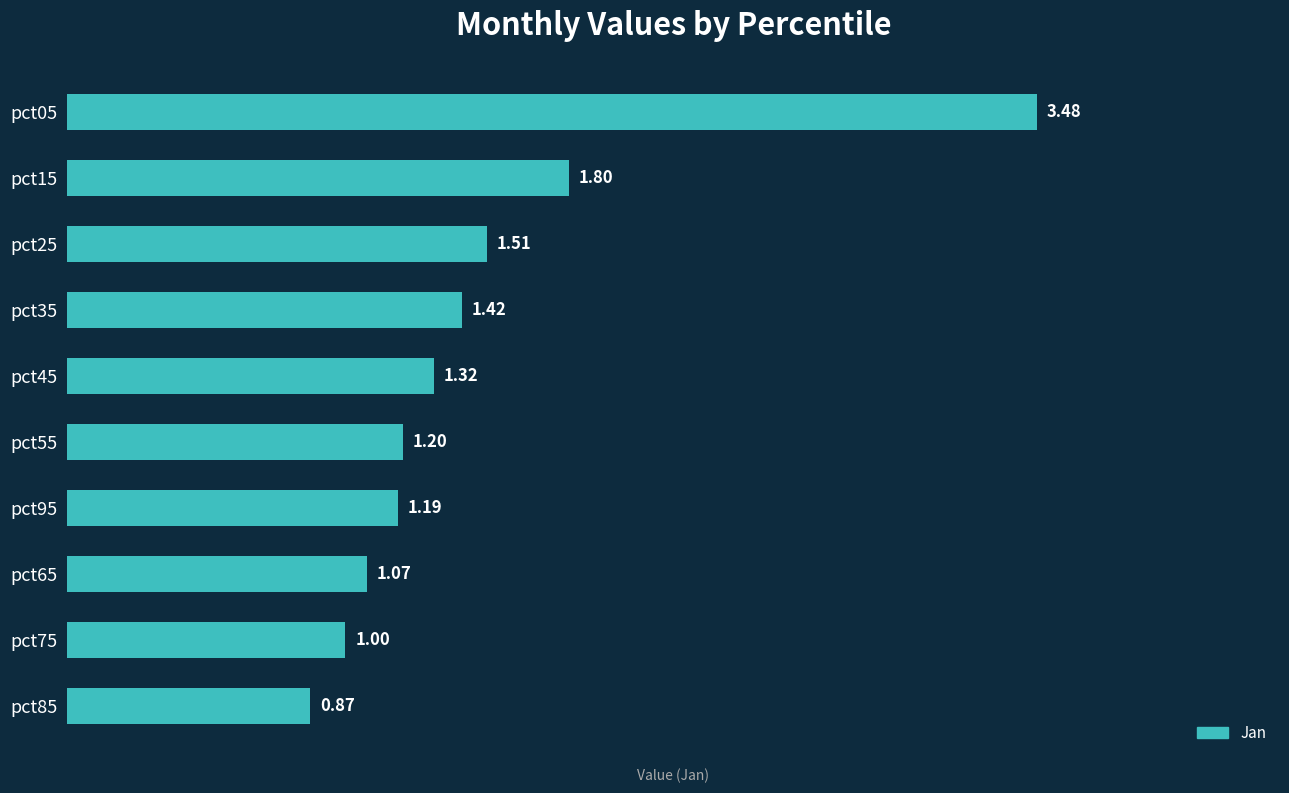

What is the difference between the maximum and minimum values?

2.6